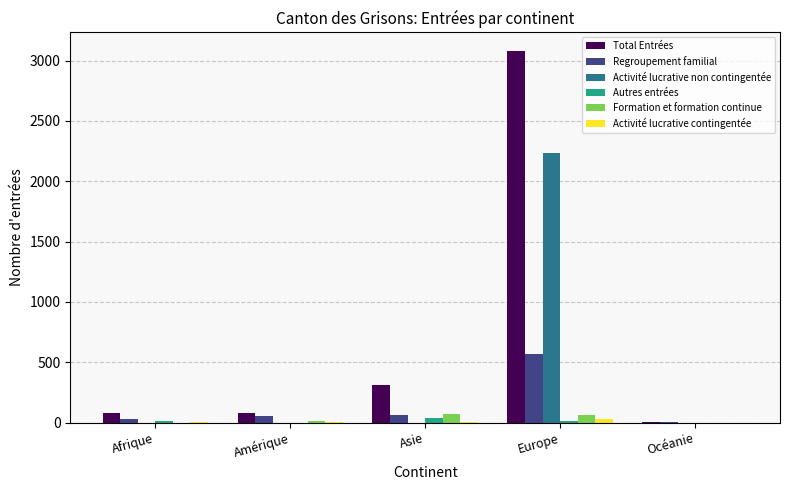

What is the sum of all Regroupement familial values?

721